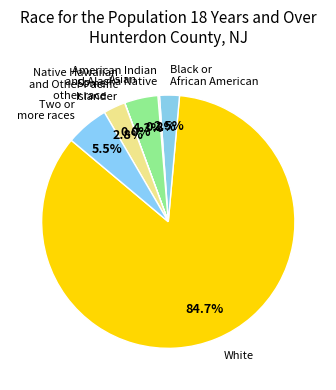

Is White the majority of the pie?

Yes